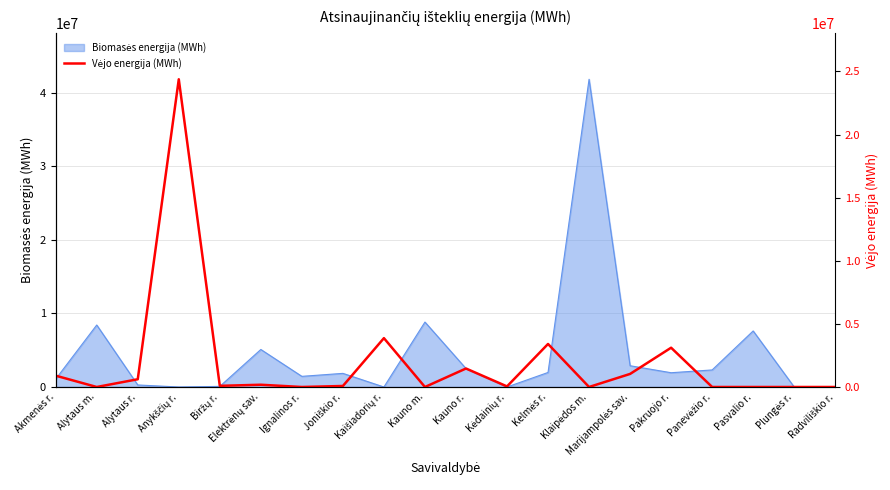

At which label does the data first exceed 91417?

Akmenės r.